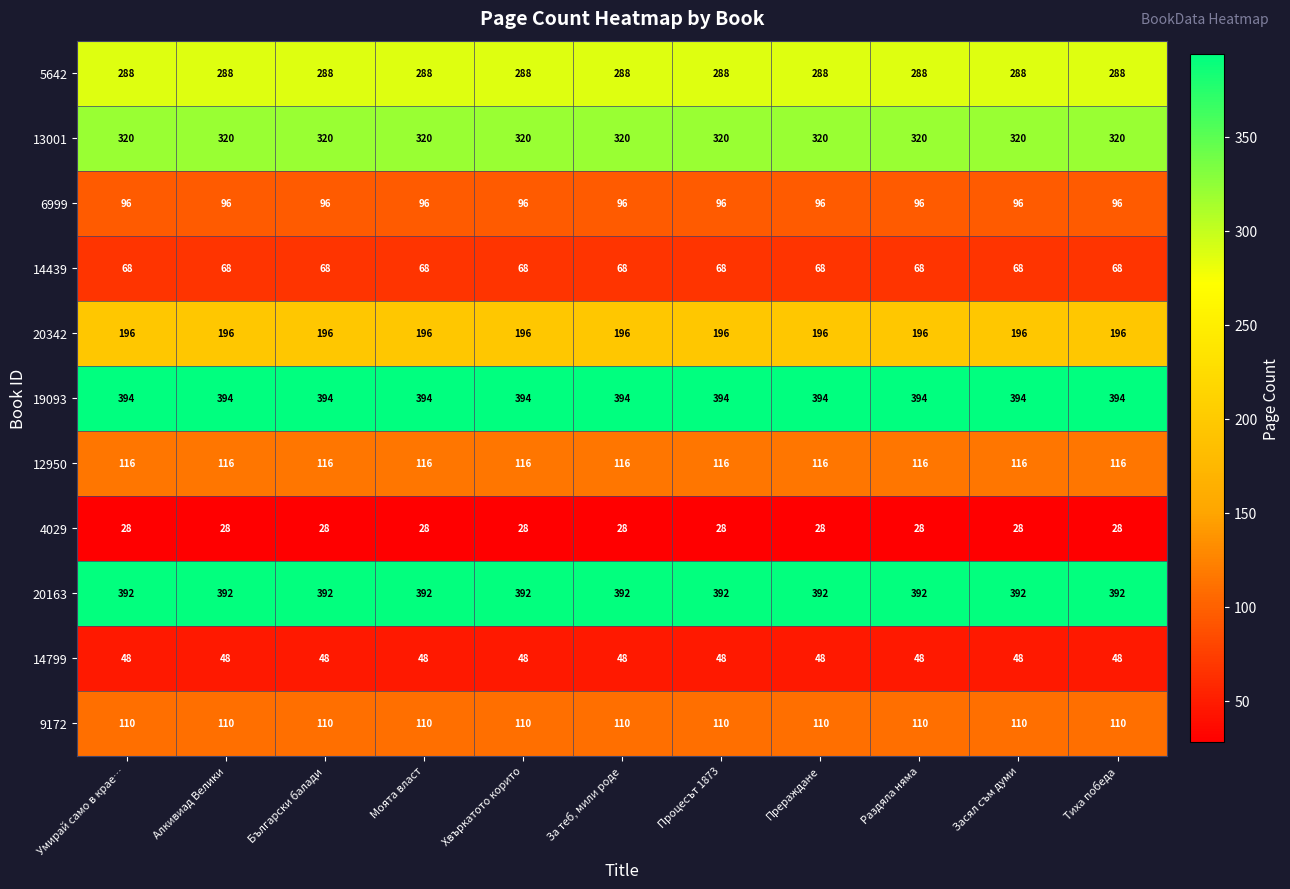

What is the difference between the highest and lowest values at Моята власт?

366